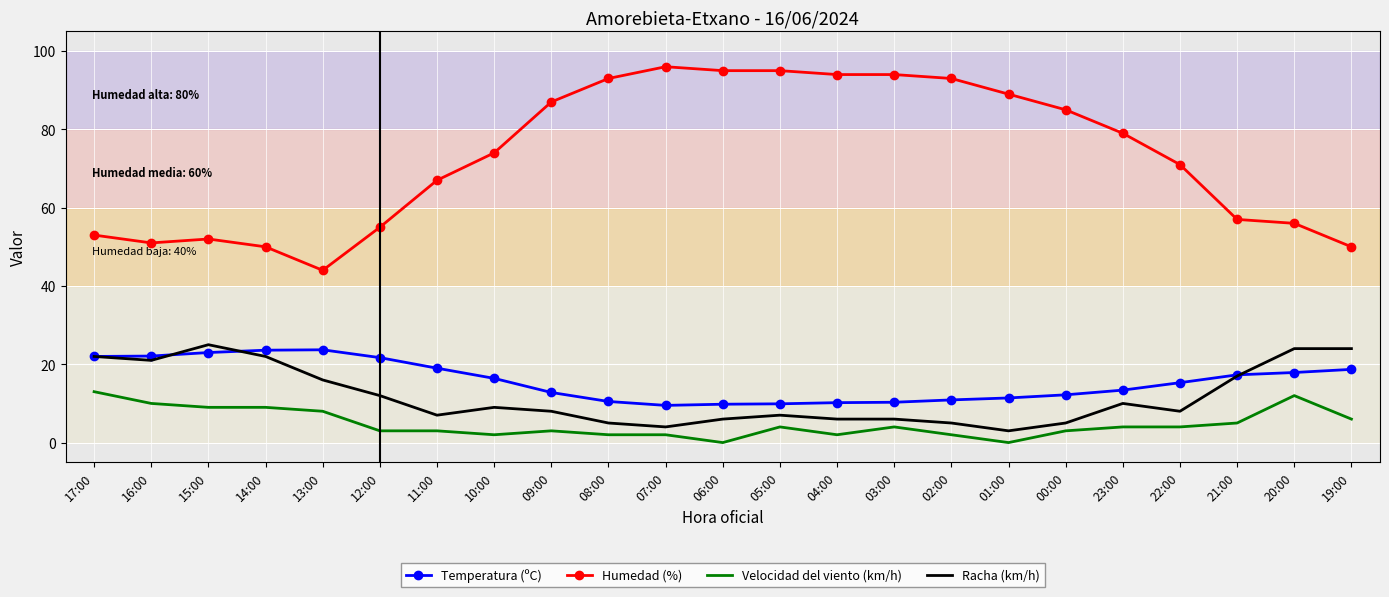

What position from the right is 07:00?

13